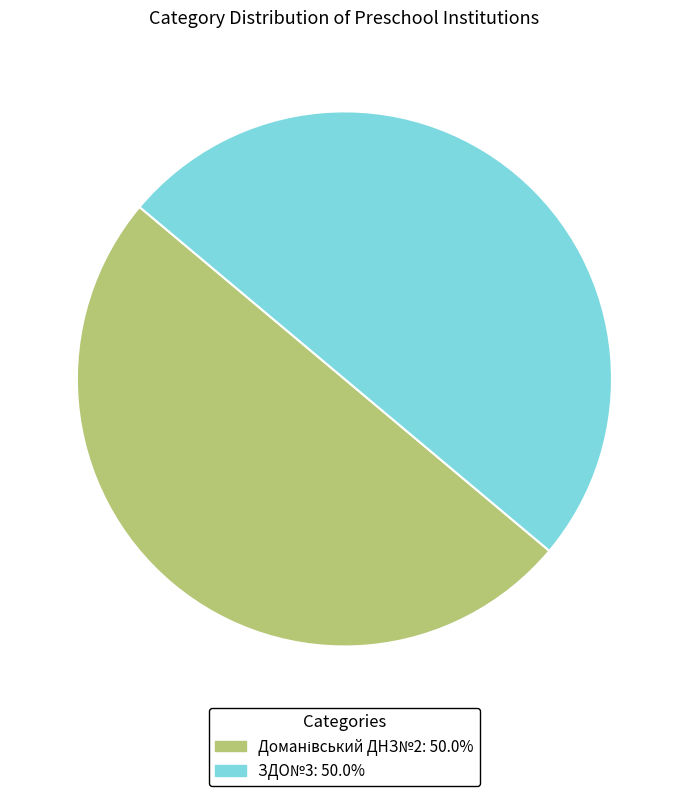

Which slice is the largest?

ЗДО№3